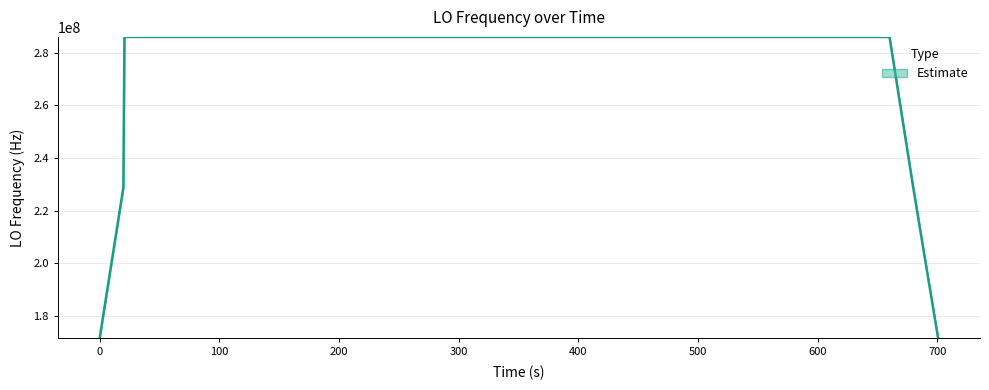

What is the greatest value displayed?

286047002.4